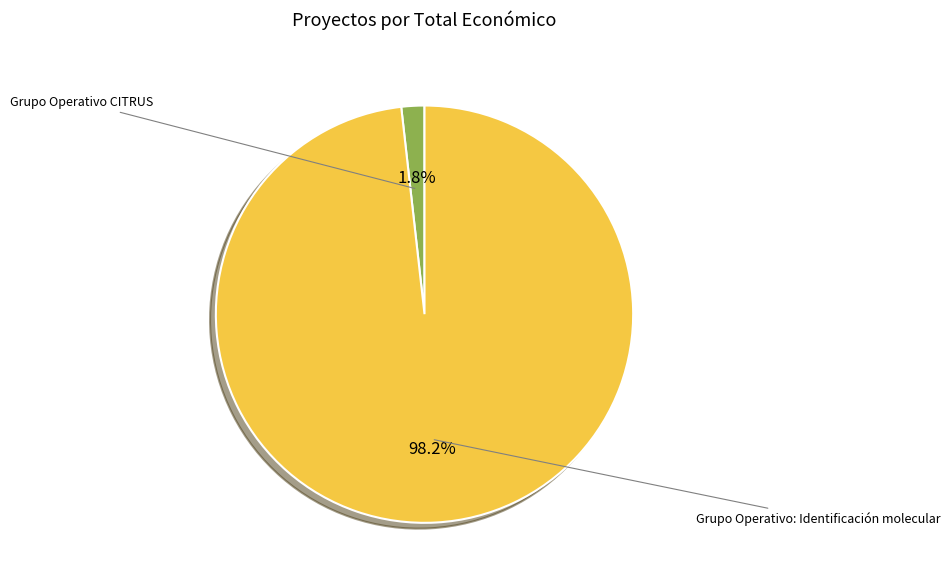

Is there a majority slice in this chart?

Yes